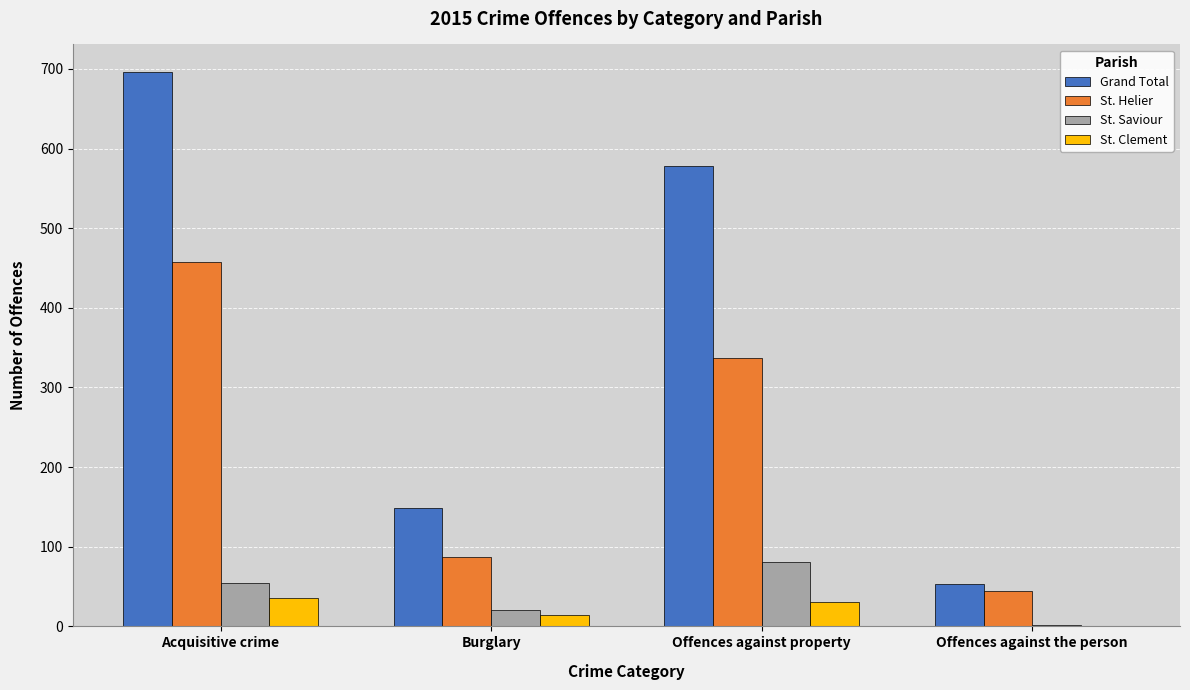

What is the sum of the St. Helier values at Offences against property and Burglary?

424